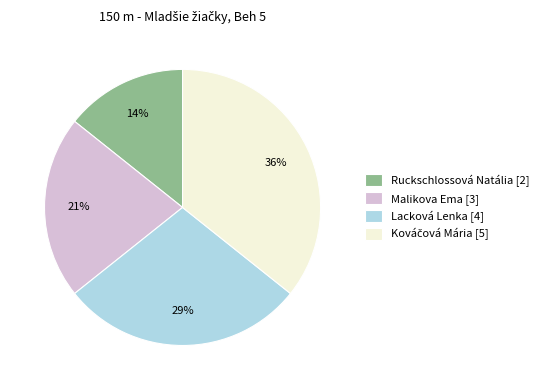

Do Ruckschlossová Natália [2] and Lacková Lenka [4] together represent more than half of the pie?

No